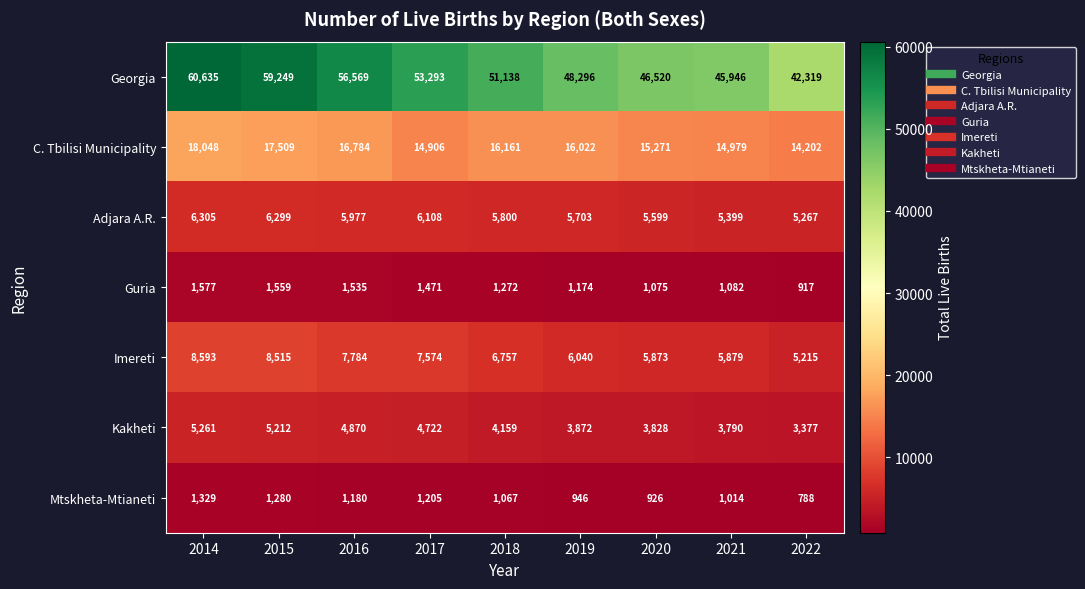

Which series has the largest range (max minus min)?

Georgia